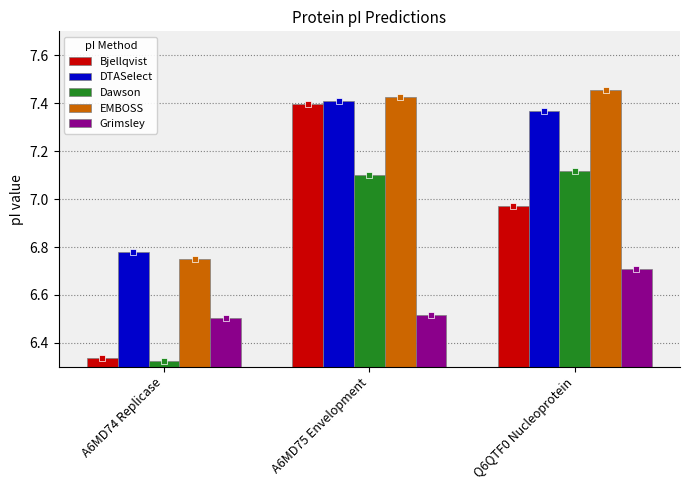

At which label does EMBOSS first exceed 7?

A6MD75 Envelopment